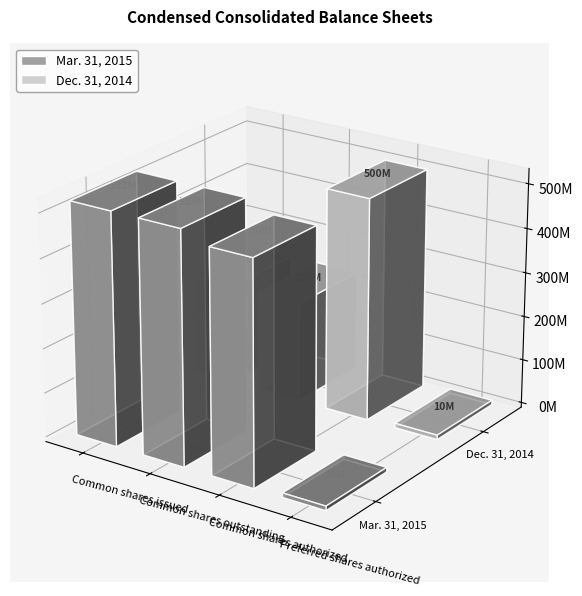

What is the highest value of the Mar. 31, 2015 series?

522953672